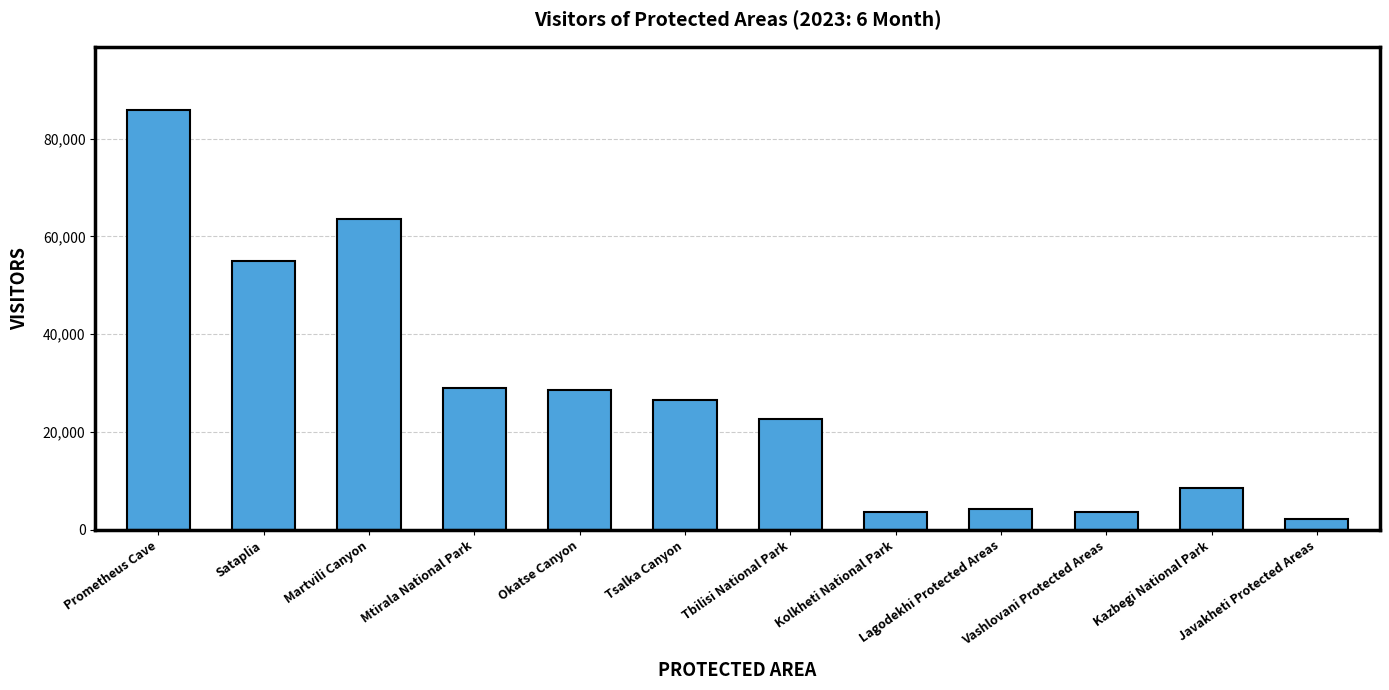

Read the value at Mtirala National Park.

28905